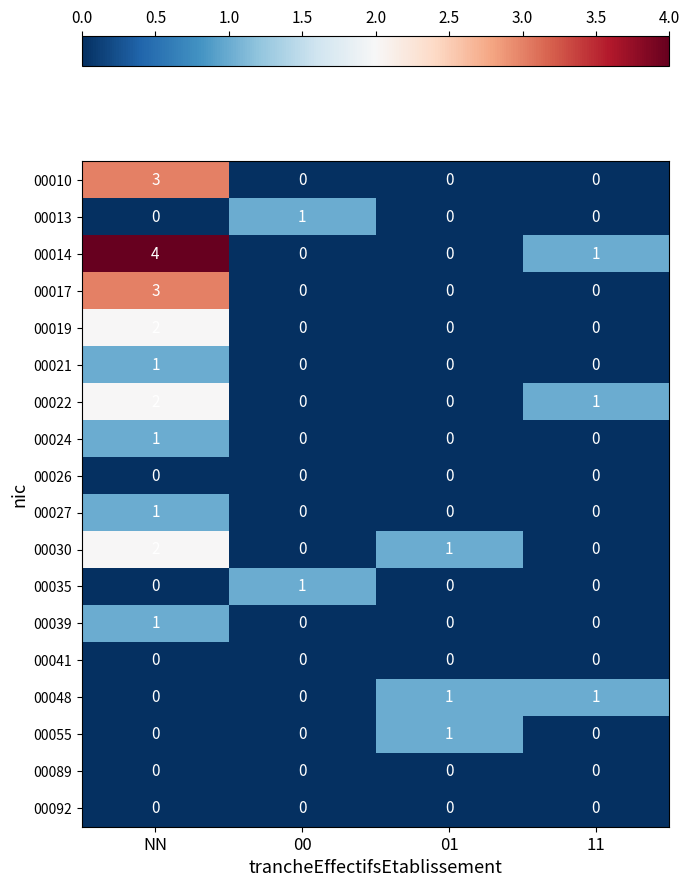

Which category has the highest value in the 00030 series?

NN